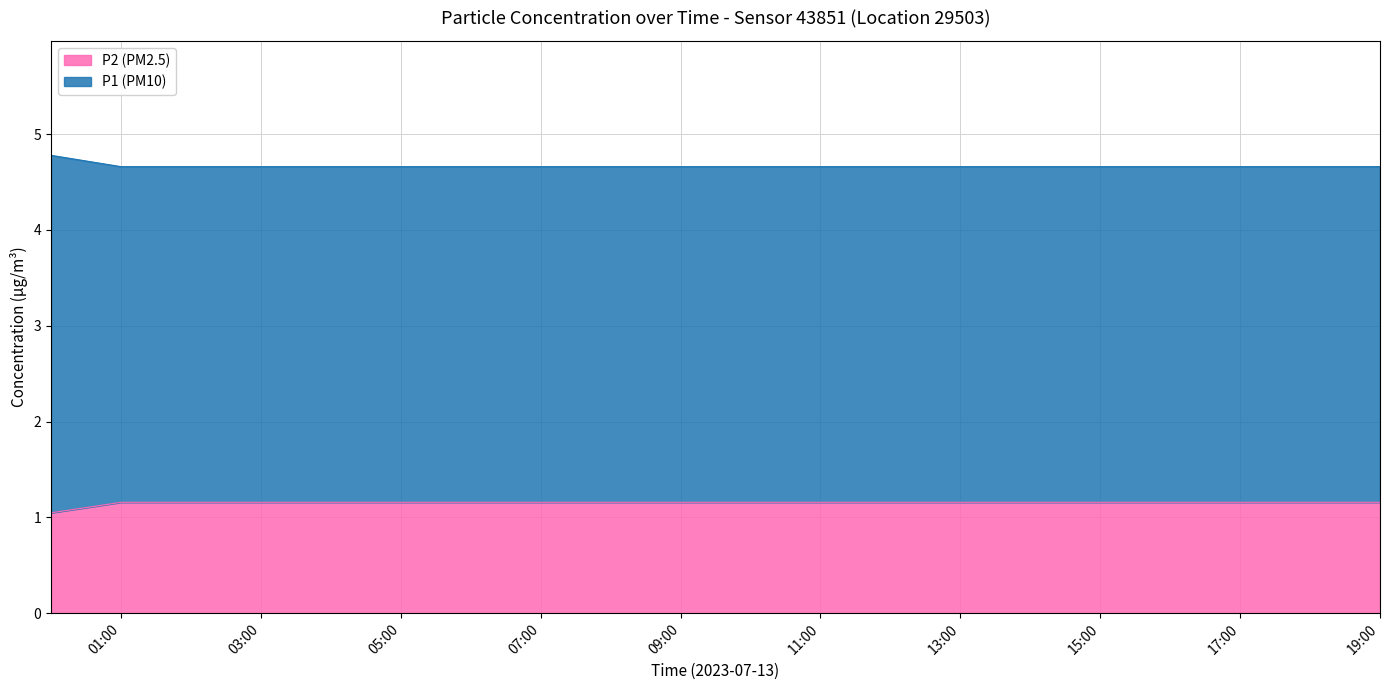

Rank the series at 17:00 from highest to lowest value.

P1 (PM10), P2 (PM2.5)